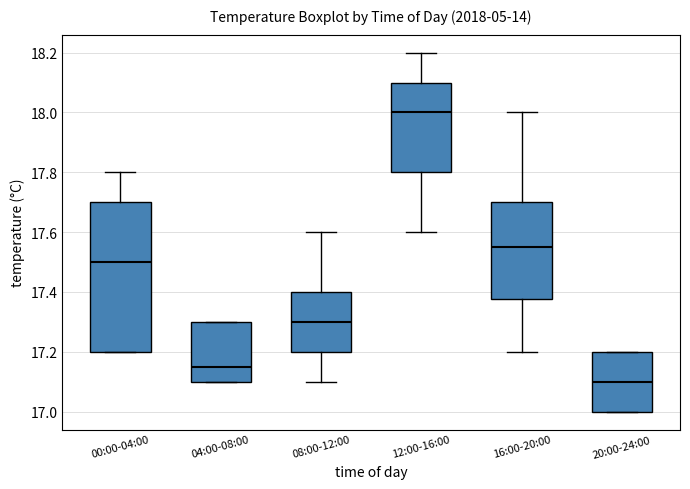

Reading left to right, read every box against the y-axis: the position of its median line, the range the box covers, and the ends of its whiskers. The values are not printed on the chart, so give them approximately, as read against the axis.

00:00-04:00: median 17.50, box 17.20 to 17.70, whiskers 17.20 to 17.80
04:00-08:00: median 17.16, box 17.10 to 17.30, whiskers 17.10 to 17.30
08:00-12:00: median 17.30, box 17.20 to 17.40, whiskers 17.10 to 17.60
12:00-16:00: median 18.00, box 17.80 to 18.10, whiskers 17.60 to 18.20
16:00-20:00: median 17.56, box 17.38 to 17.70, whiskers 17.20 to 18.00
20:00-24:00: median 17.10, box 17.00 to 17.20, whiskers 17.00 to 17.20